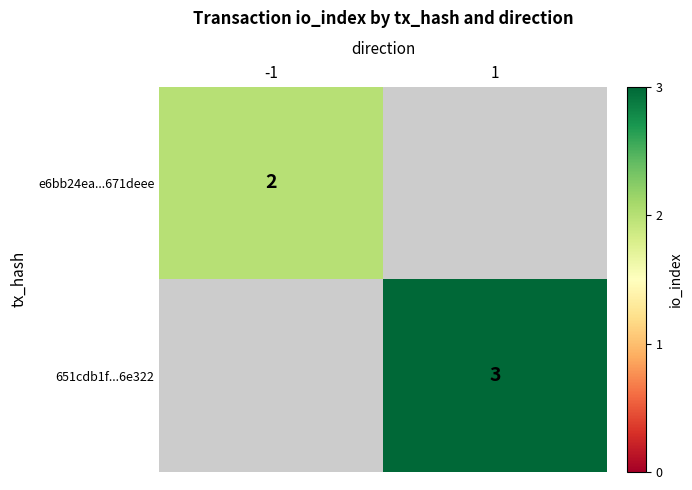

The 651cdb1f...6e322 series shows 3 at 1. True or false?

True